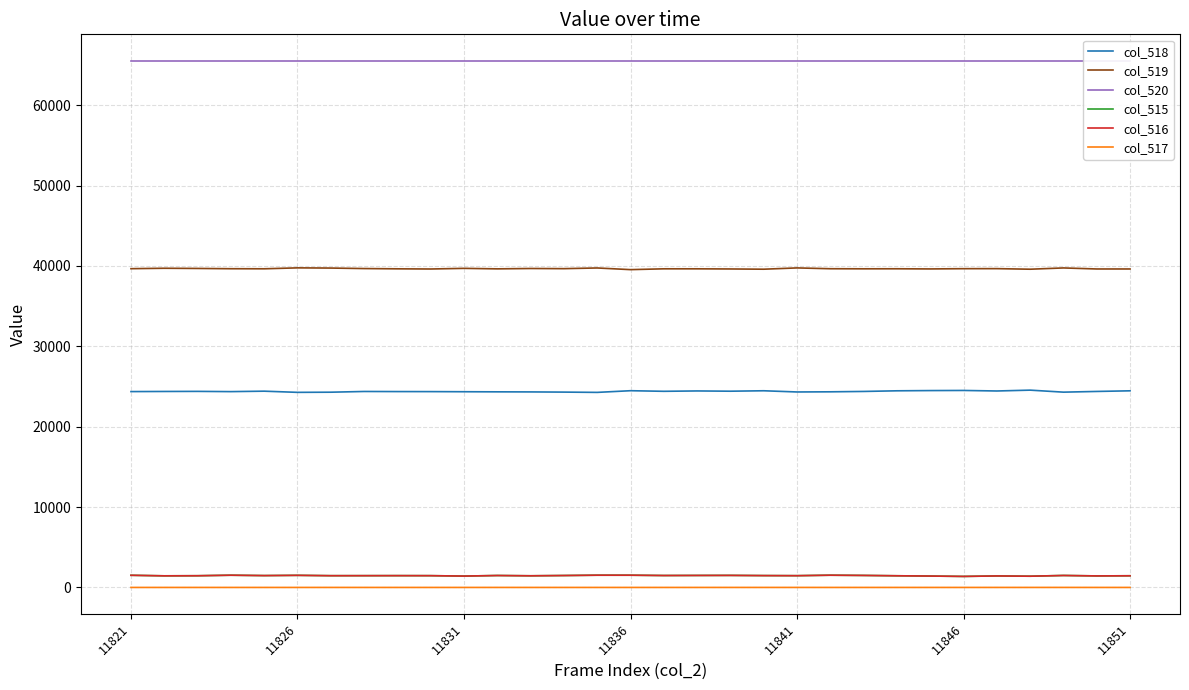

Reading right to left, list all the values displayed in this chart.

col_518: 24462	24384	24296	24546	24441	24507	24492	24463	24384	24338	24319	24468	24414	24446	24401	24475	24267	24302	24325	24335	24348	24363	24368	24380	24290	24271	24417	24362	24392	24381	24366
col_519: 39621	39621	39749	39591	39662	39657	39626	39645	39640	39651	39752	39592	39622	39639	39640	39538	39745	39660	39680	39635	39697	39618	39639	39672	39734	39758	39643	39652	39686	39709	39657
col_520: 65535	65535	65535	65535	65535	65535	65535	65535	65535	65535	65535	65535	65535	65535	65535	65535	65535	65535	65535	65535	65535	65535	65535	65535	65535	65535	65535	65535	65535	65535	65535
col_515: 1452	1435	1490	1398	1432	1371	1417	1452	1494	1523	1464	1475	1499	1492	1483	1522	1523	1483	1450	1485	1414	1465	1469	1465	1463	1506	1475	1521	1457	1445	1512
col_516: 1452	1435	1488	1397	1431	1371	1417	1452	1494	1522	1463	1474	1498	1492	1483	1522	1523	1483	1450	1484	1414	1465	1469	1465	1462	1506	1475	1521	1457	1445	1512
col_517: 0	0	2	1	1	0	0	0	0	0	1	1	1	0	0	0	0	0	0	1	0	0	0	0	1	0	0	0	0	0	0